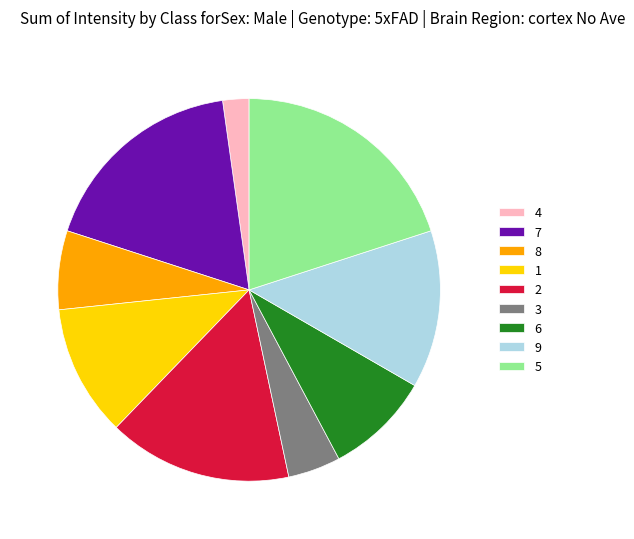

Is 2 the majority of the pie?

No